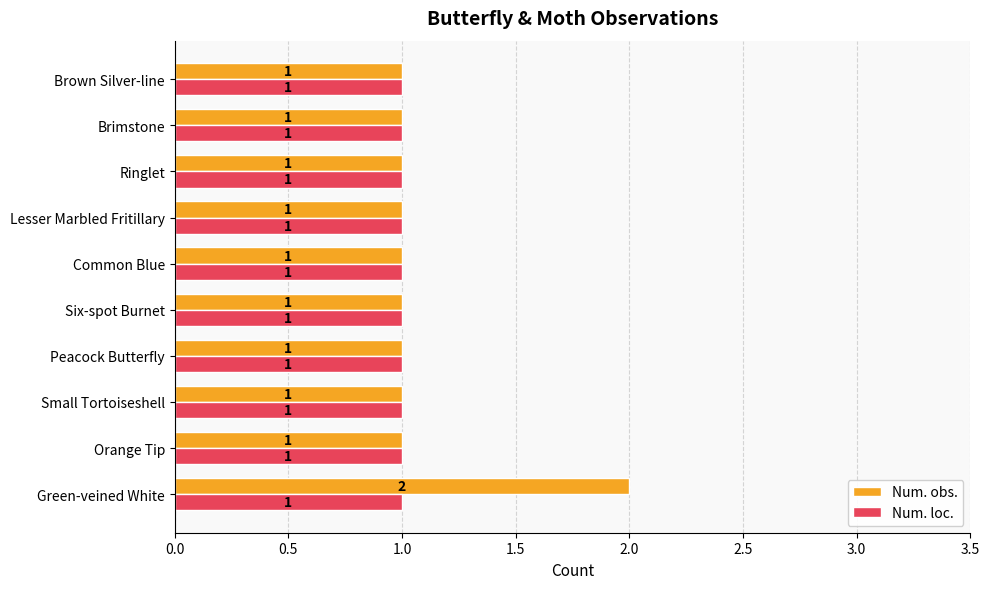

Is it true that Num. obs. equals 2 at Common Blue?

False